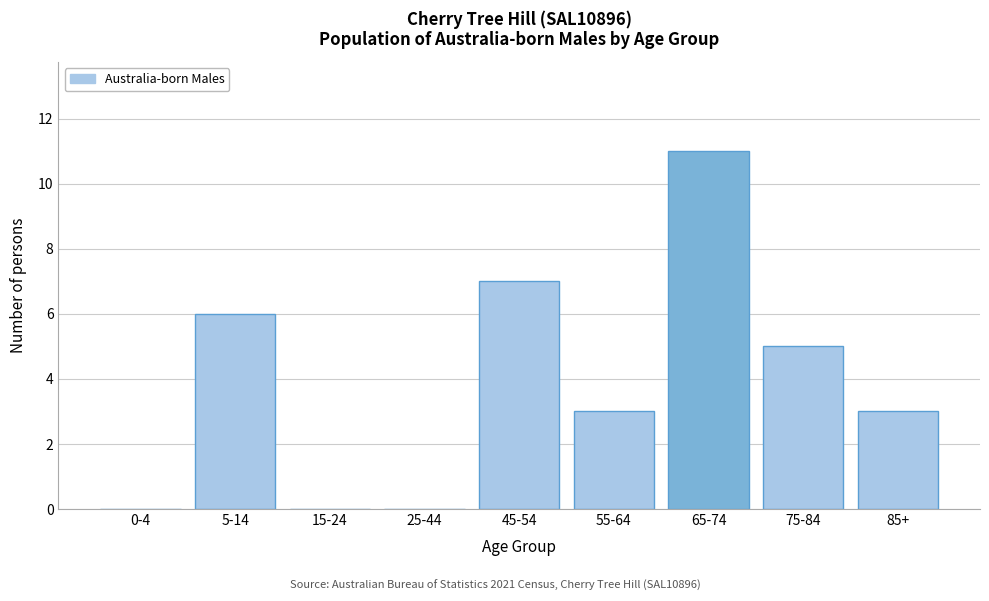

Reading left to right, transcribe all the data shown in this chart.

0-4=0	5-14=6	15-24=0	25-44=0	45-54=7	55-64=3	65-74=11	75-84=5	85+=3